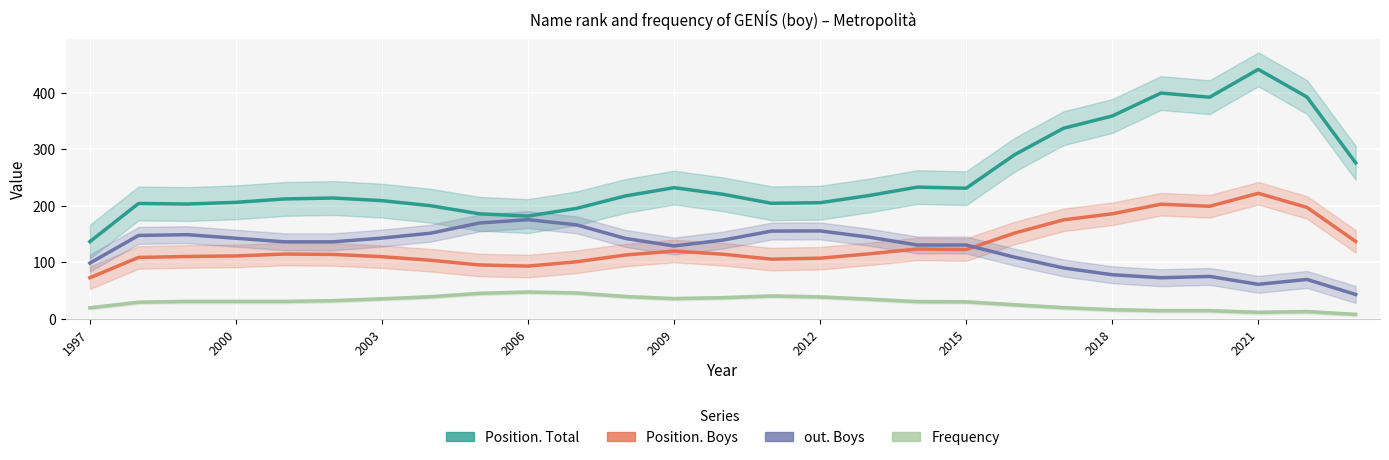

What is the minimum value shown in the chart?

7.7